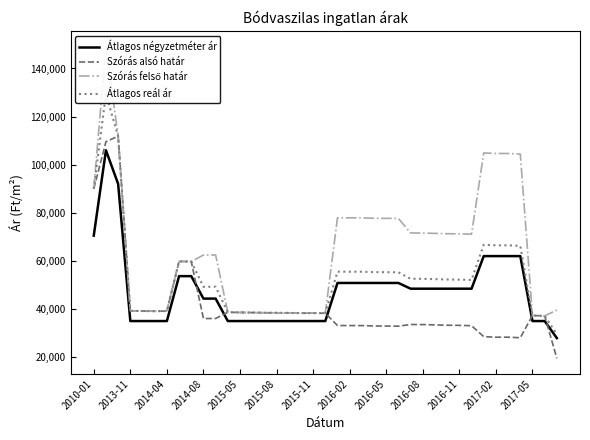

At how many categories does at least one series exceed 139769?

1